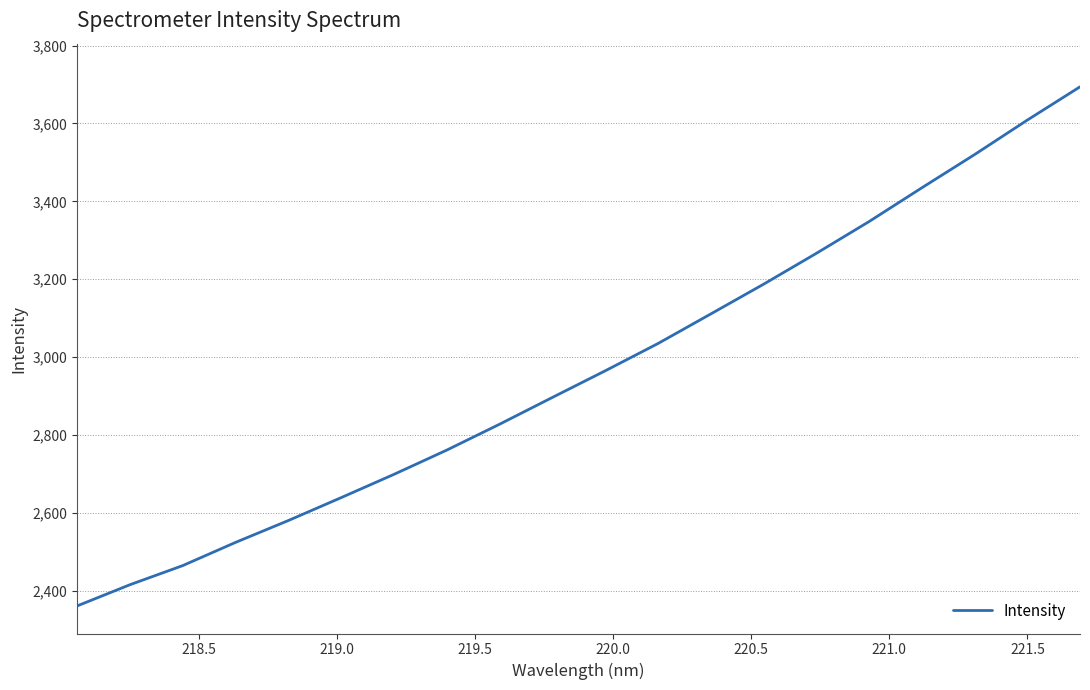

What is the difference between the maximum and minimum values?

1333.0